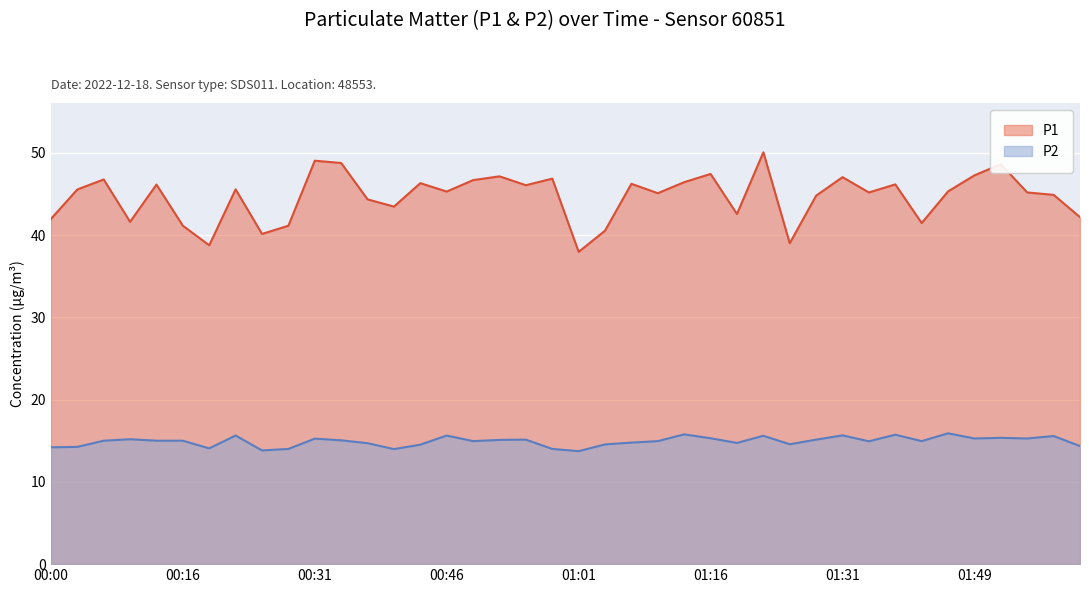

Is it true that P2 equals 15.8 at 01:13?

True